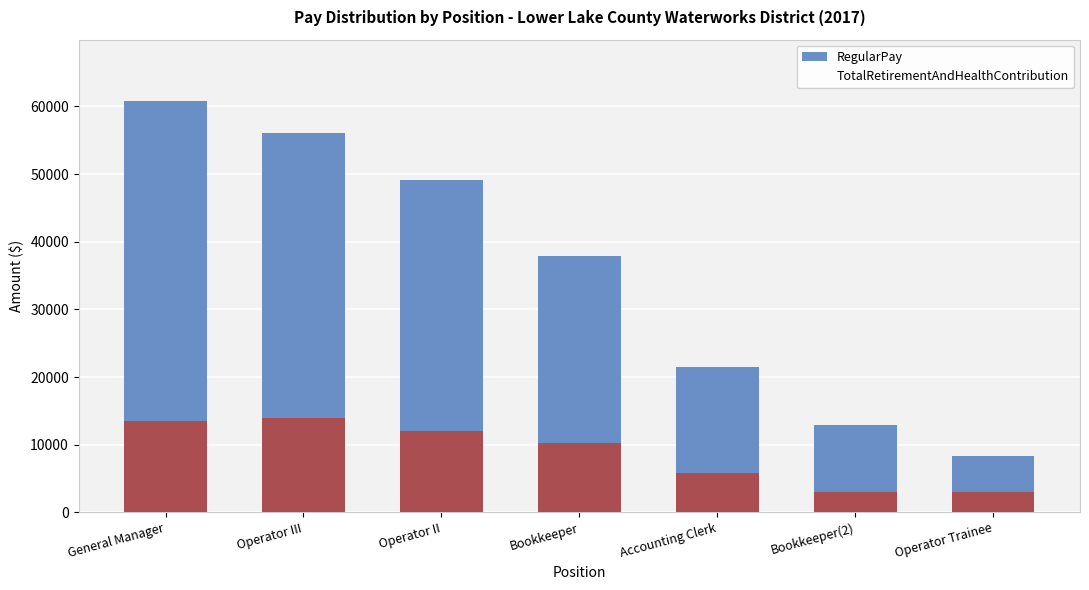

What position from the left is Operator III?

2